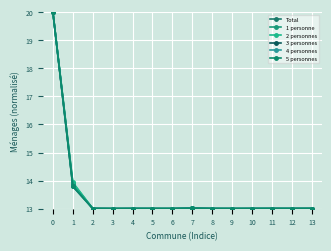

How many lines are shown in the chart?

6